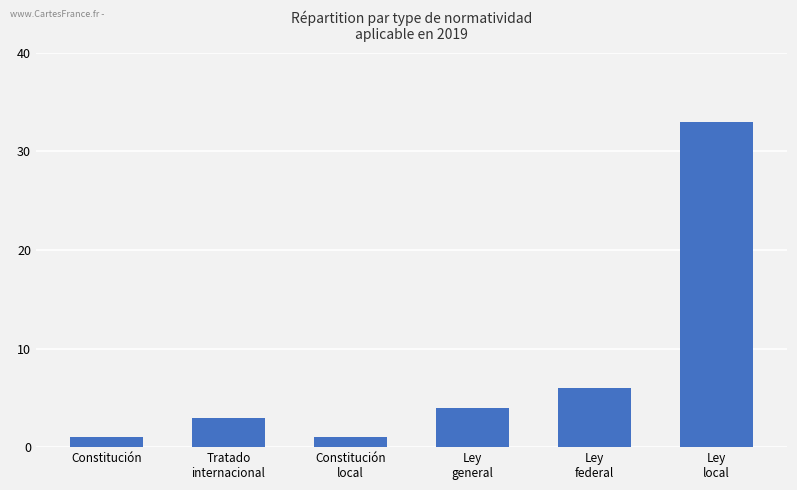

What is the difference between the second highest and minimum values?

5